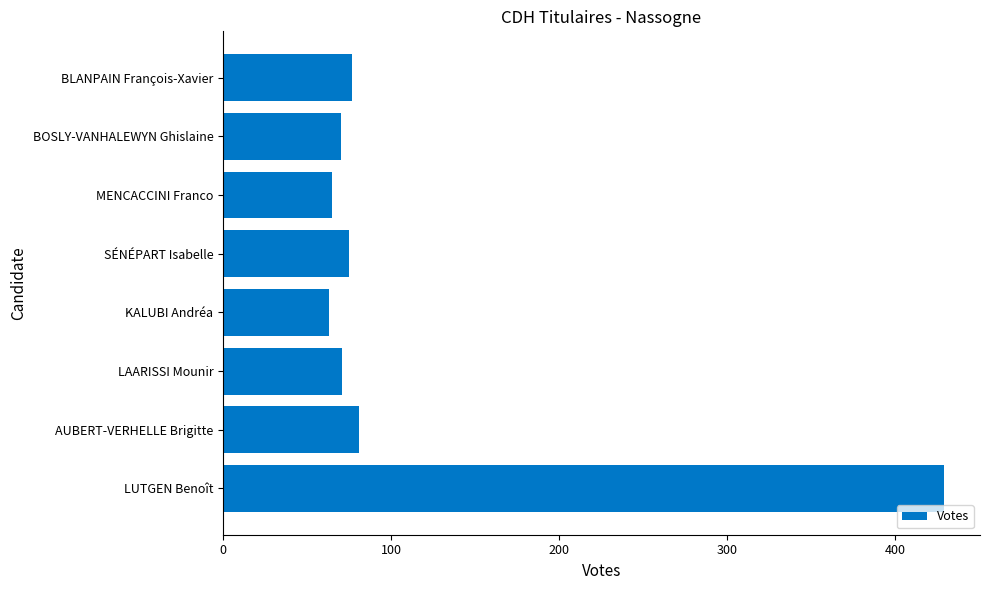

What is the sum of all values?

931